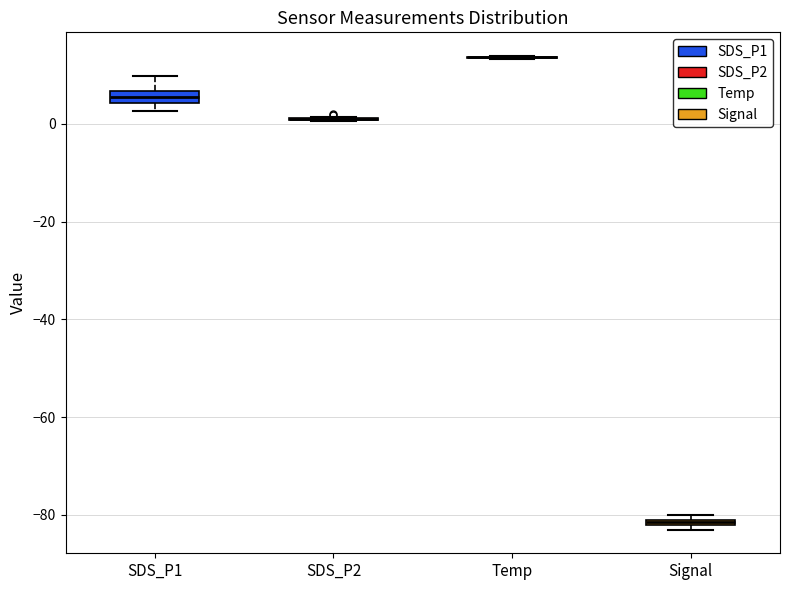

Where is the upper edge of the box for SDS_P1 on the y-axis? The values are not printed on the chart, so give them approximately, as read against the axis.

6